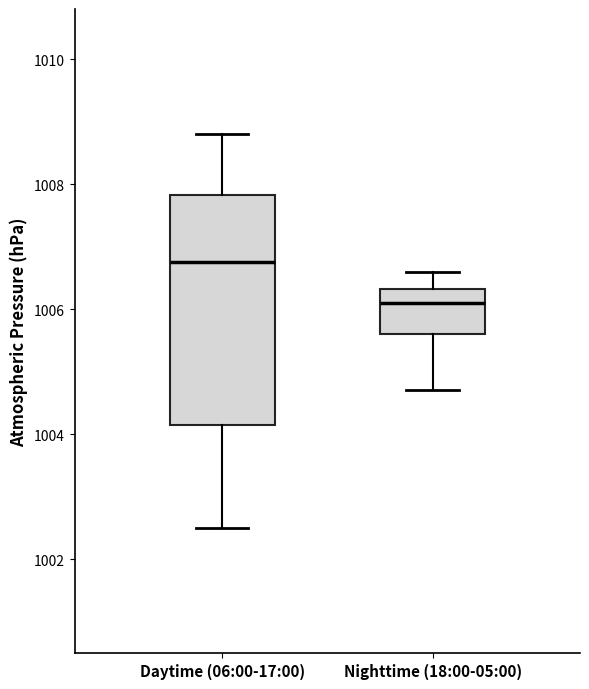

Reading left to right, transcribe this box plot: for each box, give where its median line is, the range the box spans, and where its two whiskers end, as read against the y-axis. The values are not printed on the chart, so give them approximately, as read against the axis.

Daytime (06:00-17:00): median 1006.8, box 1004.2 to 1007.8, whiskers 1002.6 to 1008.8
Nighttime (18:00-05:00): median 1006.2, box 1005.6 to 1006.4, whiskers 1004.8 to 1006.6